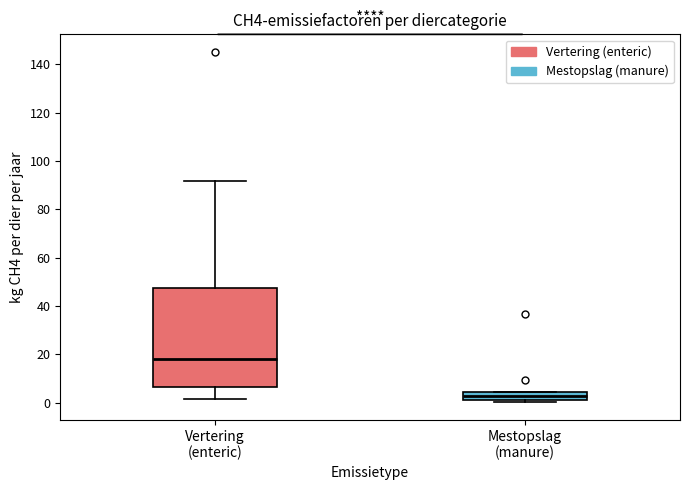

Where does the upper whisker of the box for Vertering (enteric) end on the y-axis? The values are not printed on the chart, so give them approximately, as read against the axis.

92